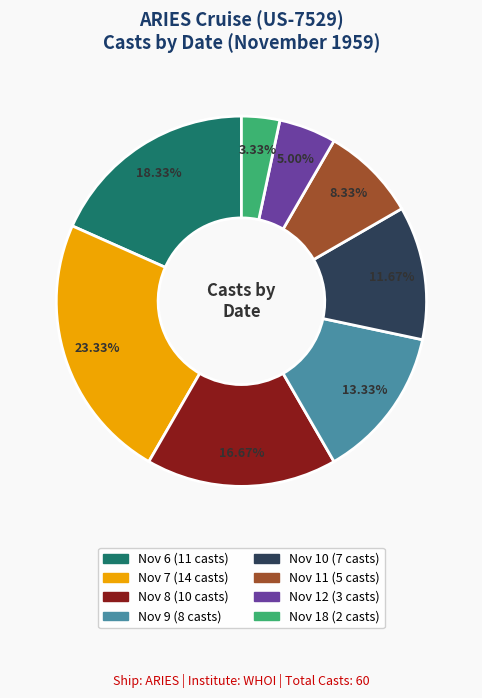

To the nearest percent, what is the average slice percentage?

12%